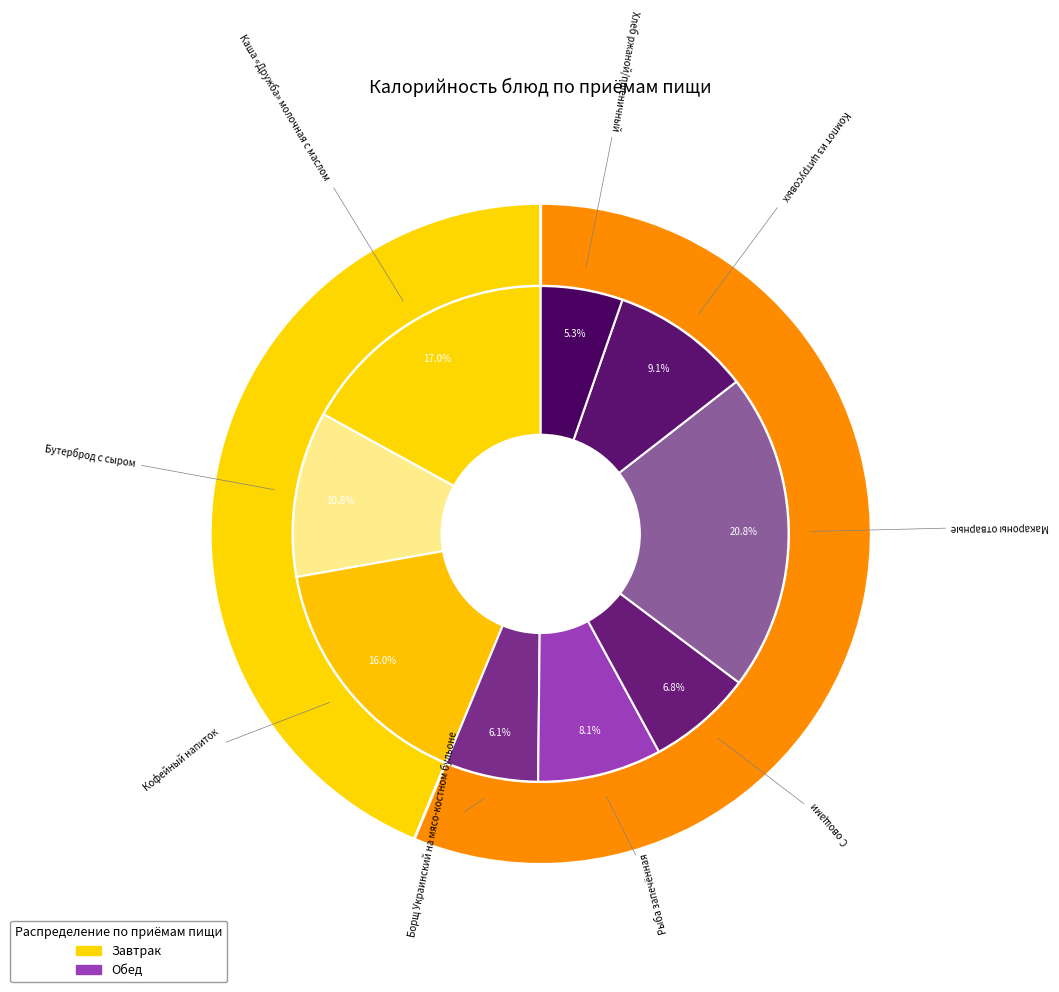

To the nearest percent, what is the average slice percentage?

11%